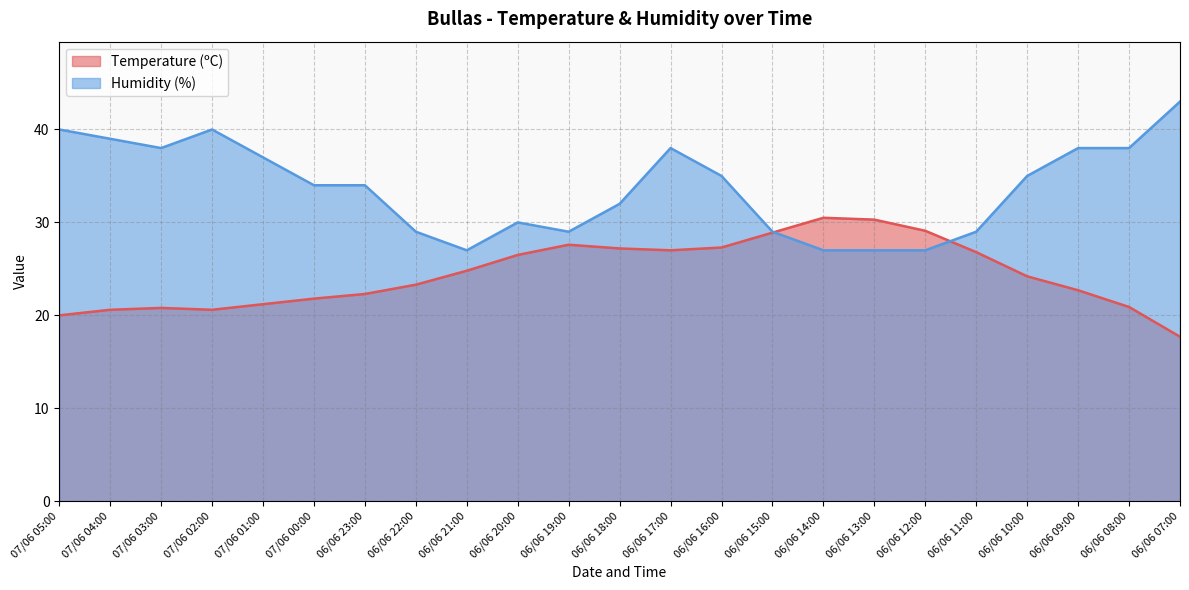

At how many categories does at least one series exceed 21?

23